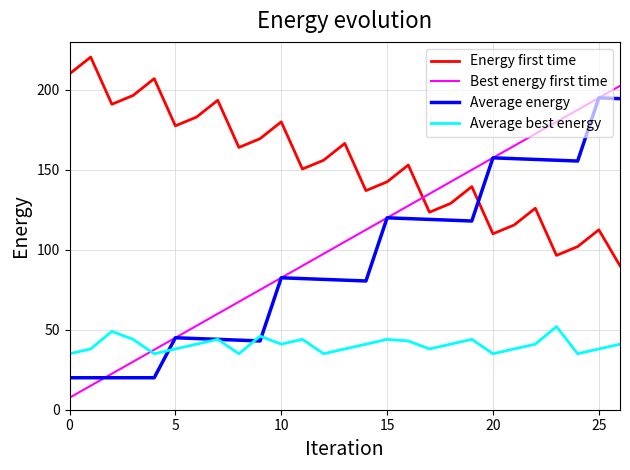

Which series has the largest range (max minus min)?

Best energy first time